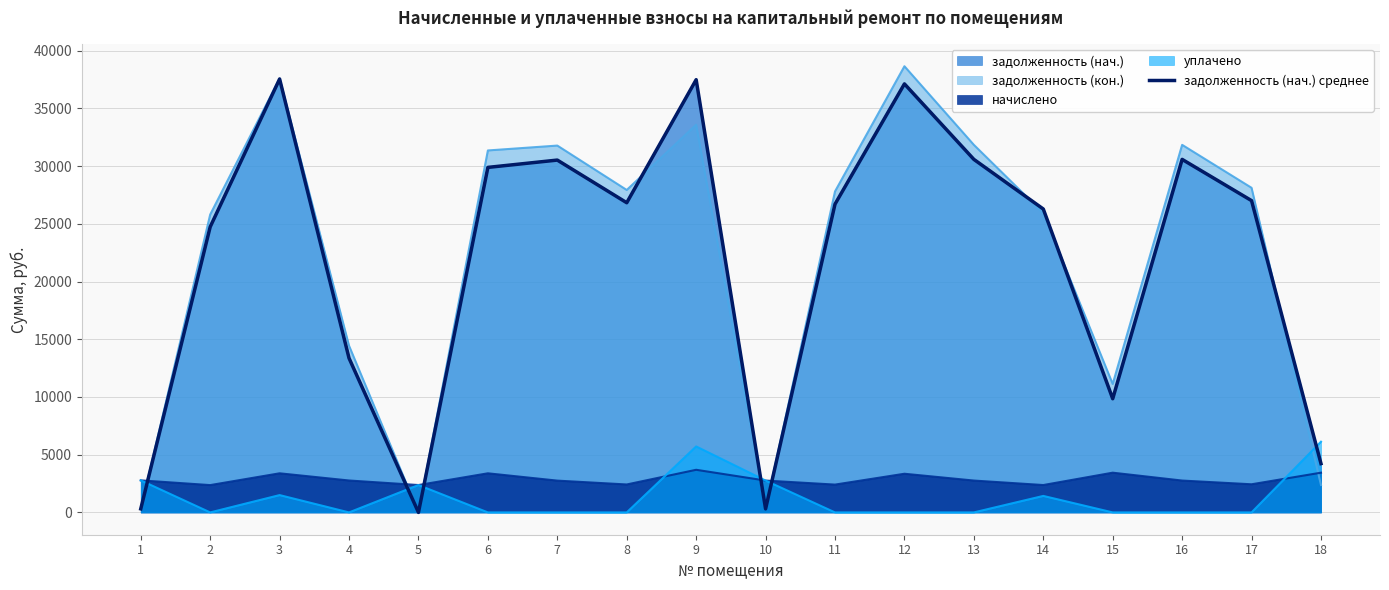

What is the value of the 17th point from the left?

27007.9